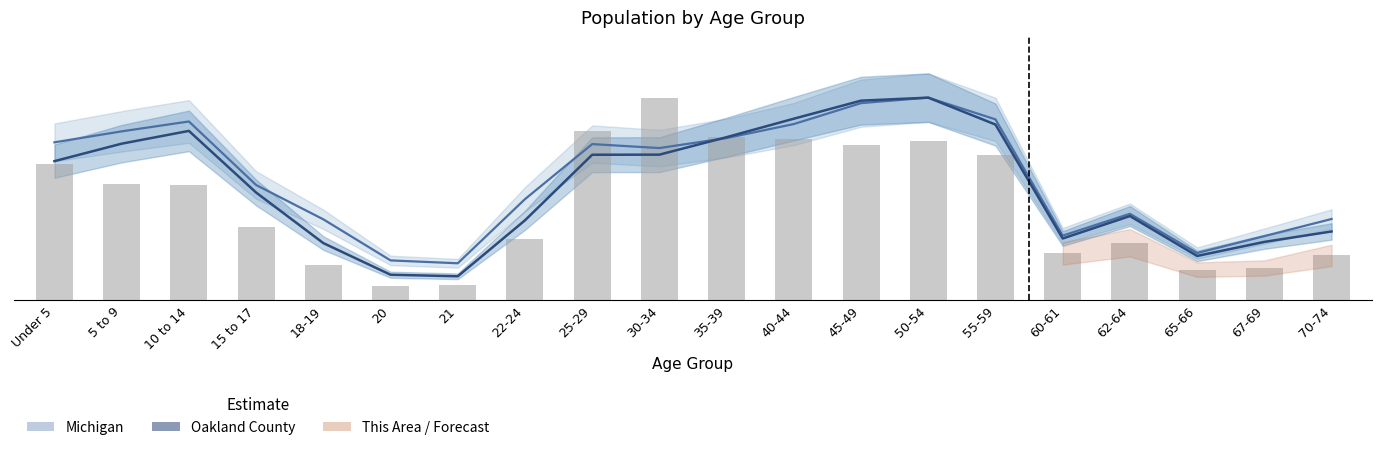

The chart shows a value of 204.8 at 67-69. True or false?

True